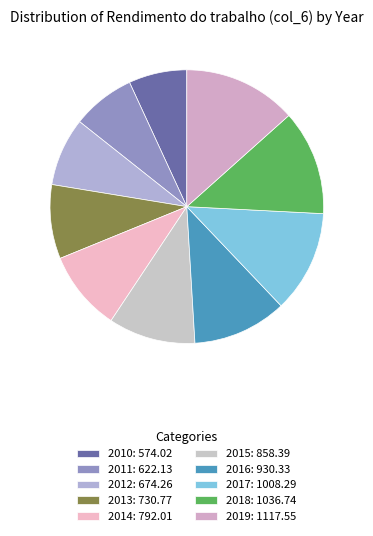

How many slices are in this pie chart?

10